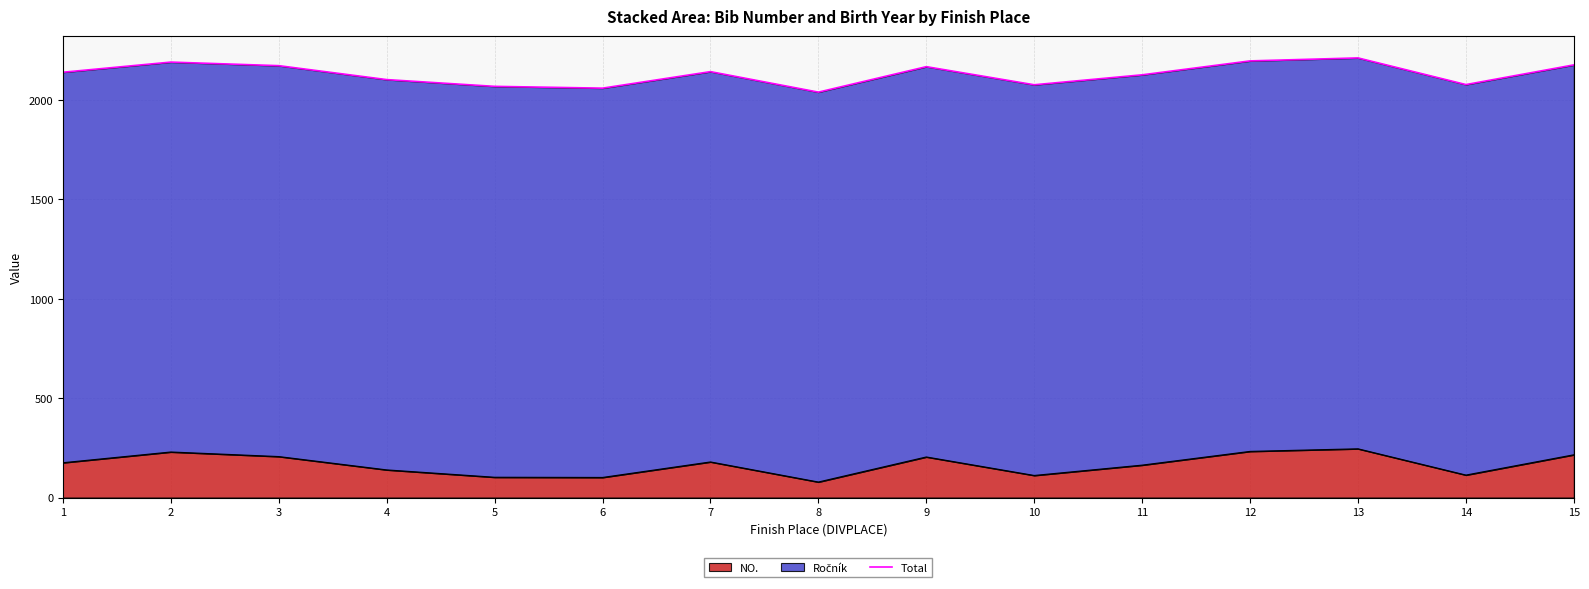

Does the chart have visible grid lines?

Yes